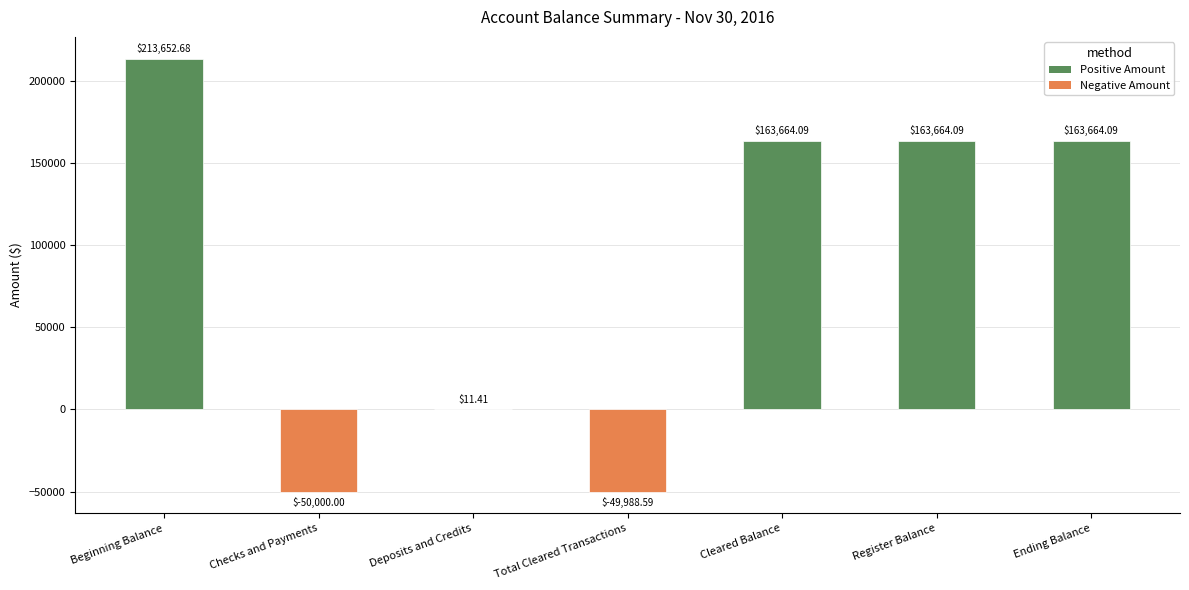

Which category has the highest value across all series?

Beginning Balance